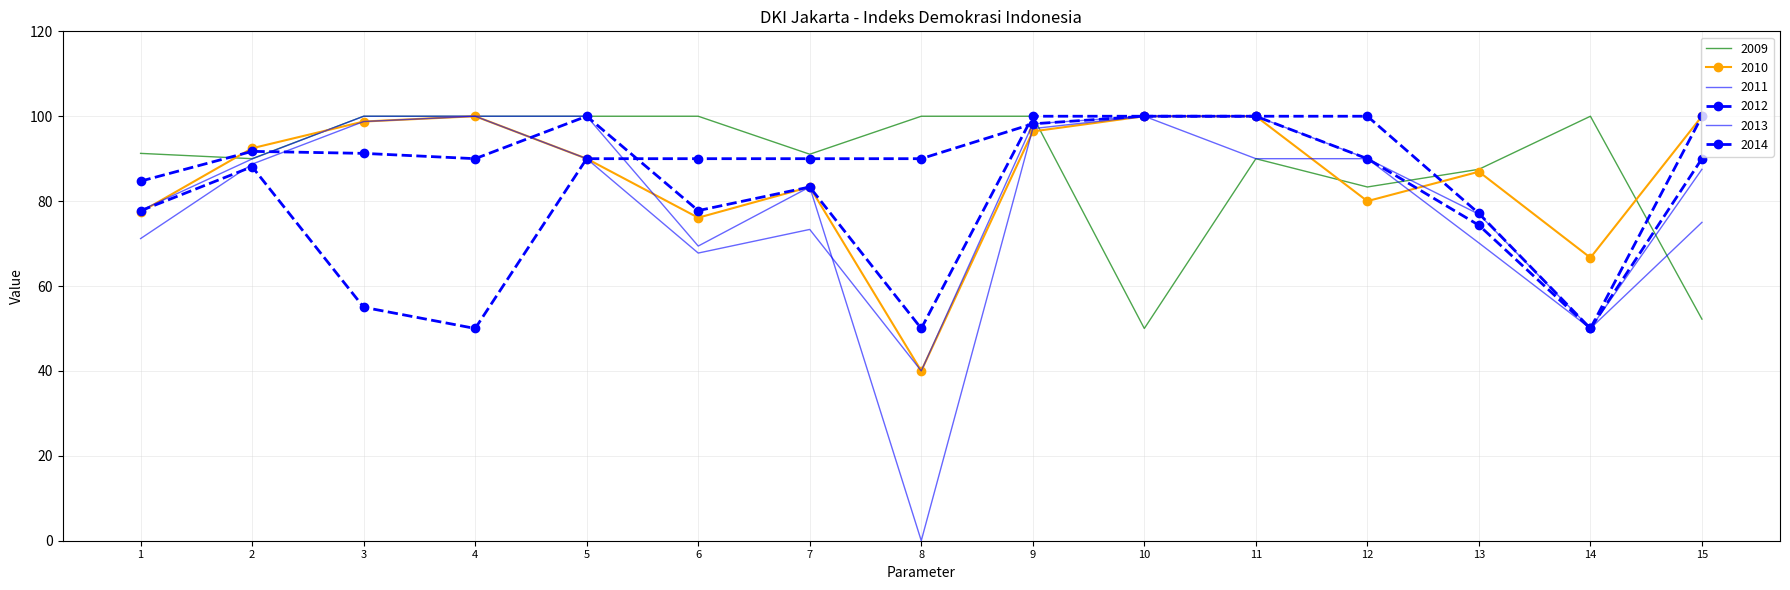

How many values in the 2012 series are below 90?

6